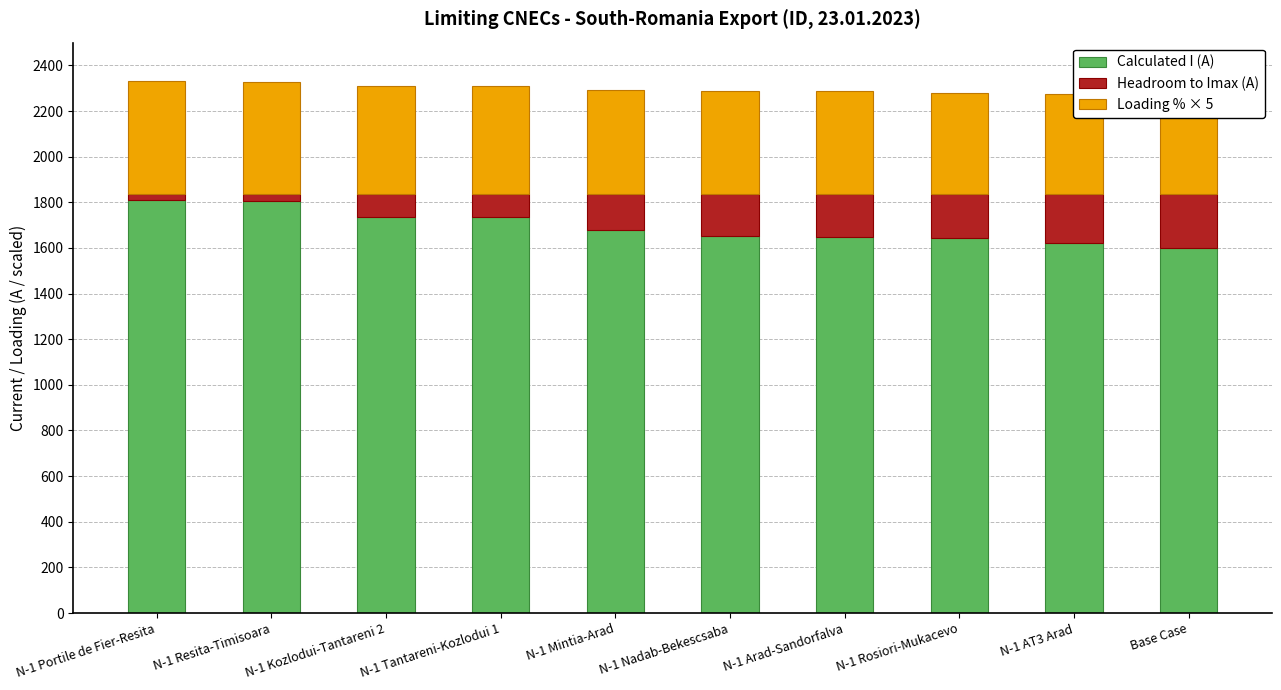

Is it true that Headroom to Imax (A) equals 66 at N-1 Kozlodui-Tantareni 2?

False